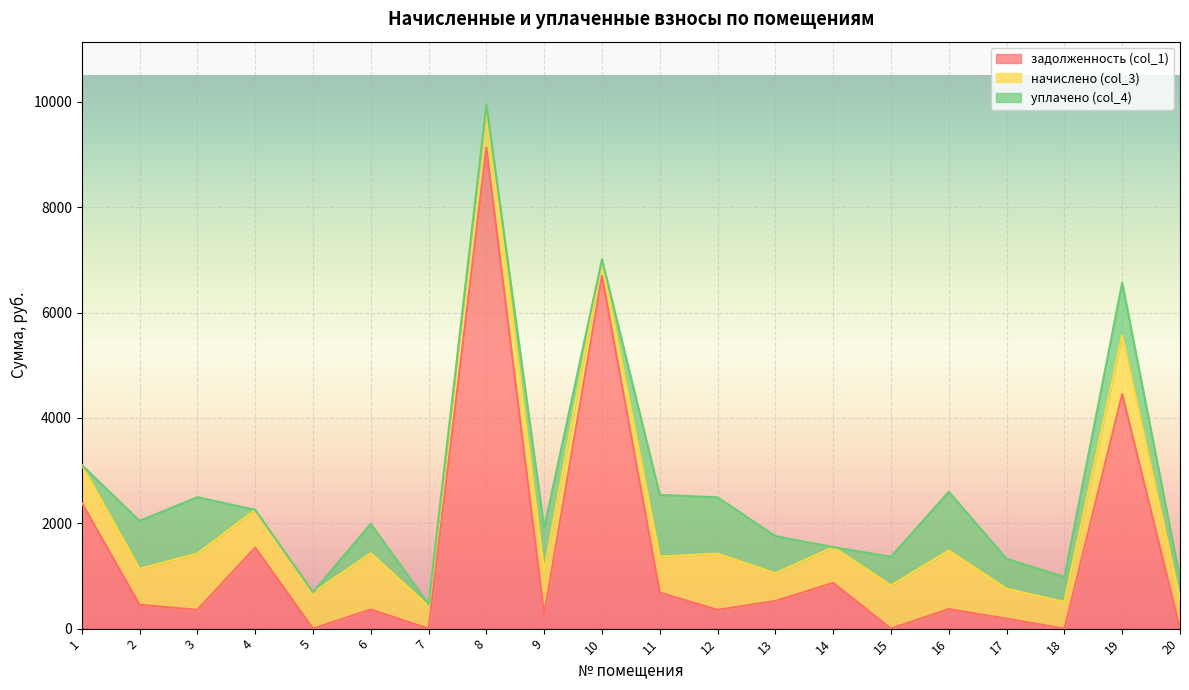

How many values in уплачено (col_4) are above zero?

15